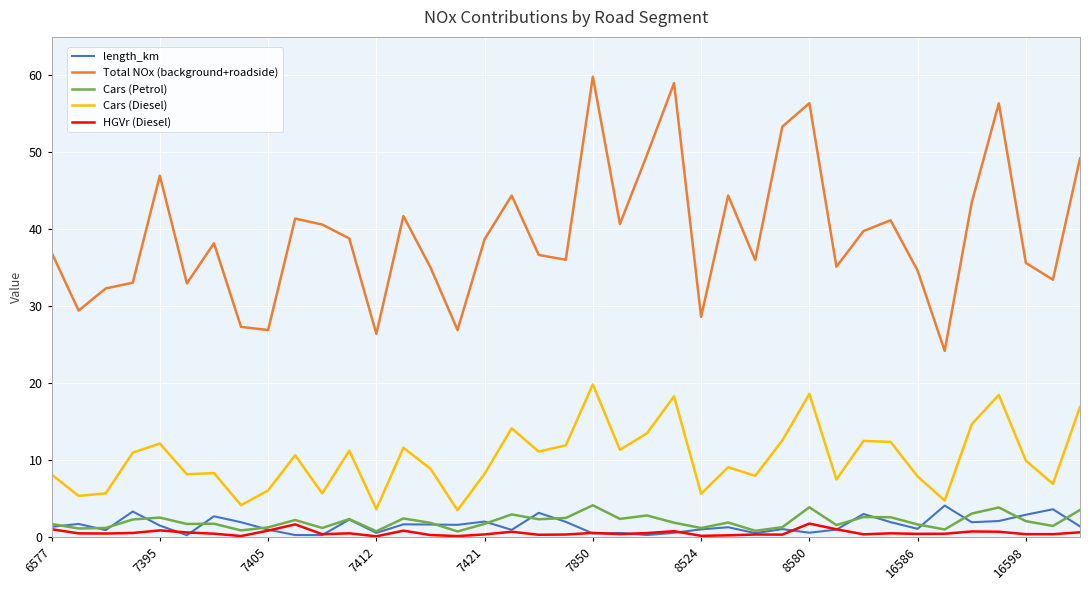

What are all the series names shown in the legend?

length_km, Total NOx (background+roadside), Cars (Petrol), Cars (Diesel), HGVr (Diesel)